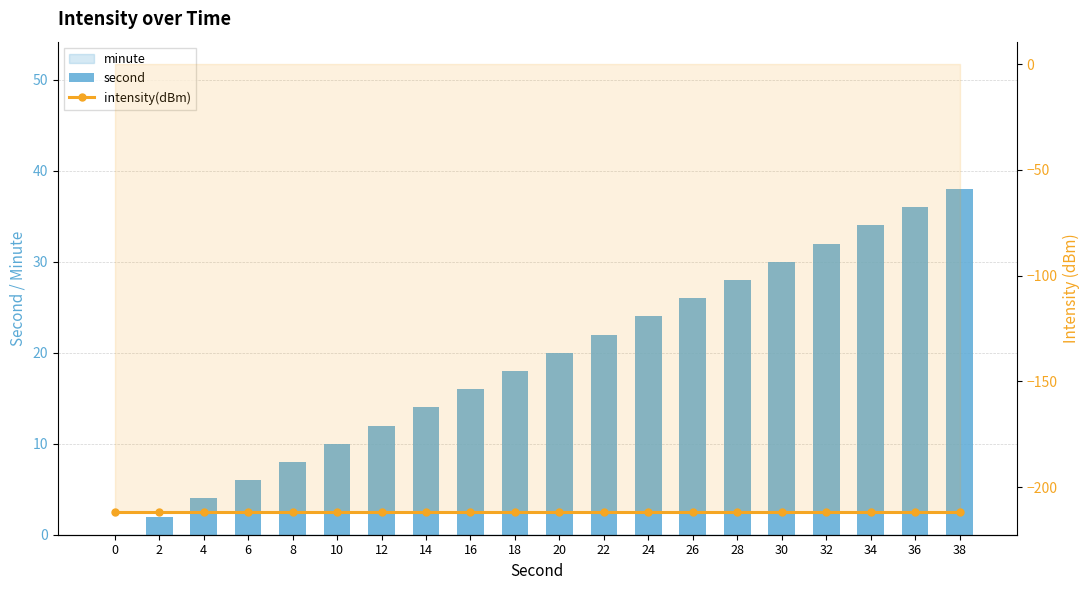

What is the value of the intensity(dBm) bar at the 16th from the left?

-211.9